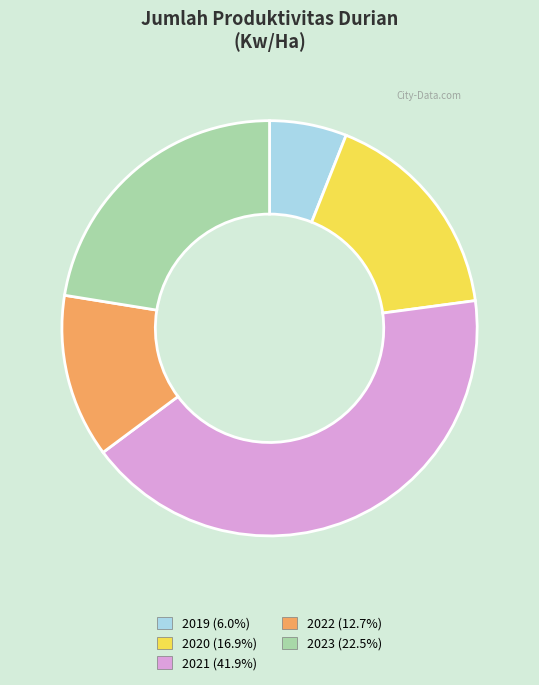

Which category has the biggest portion of the pie?

2021